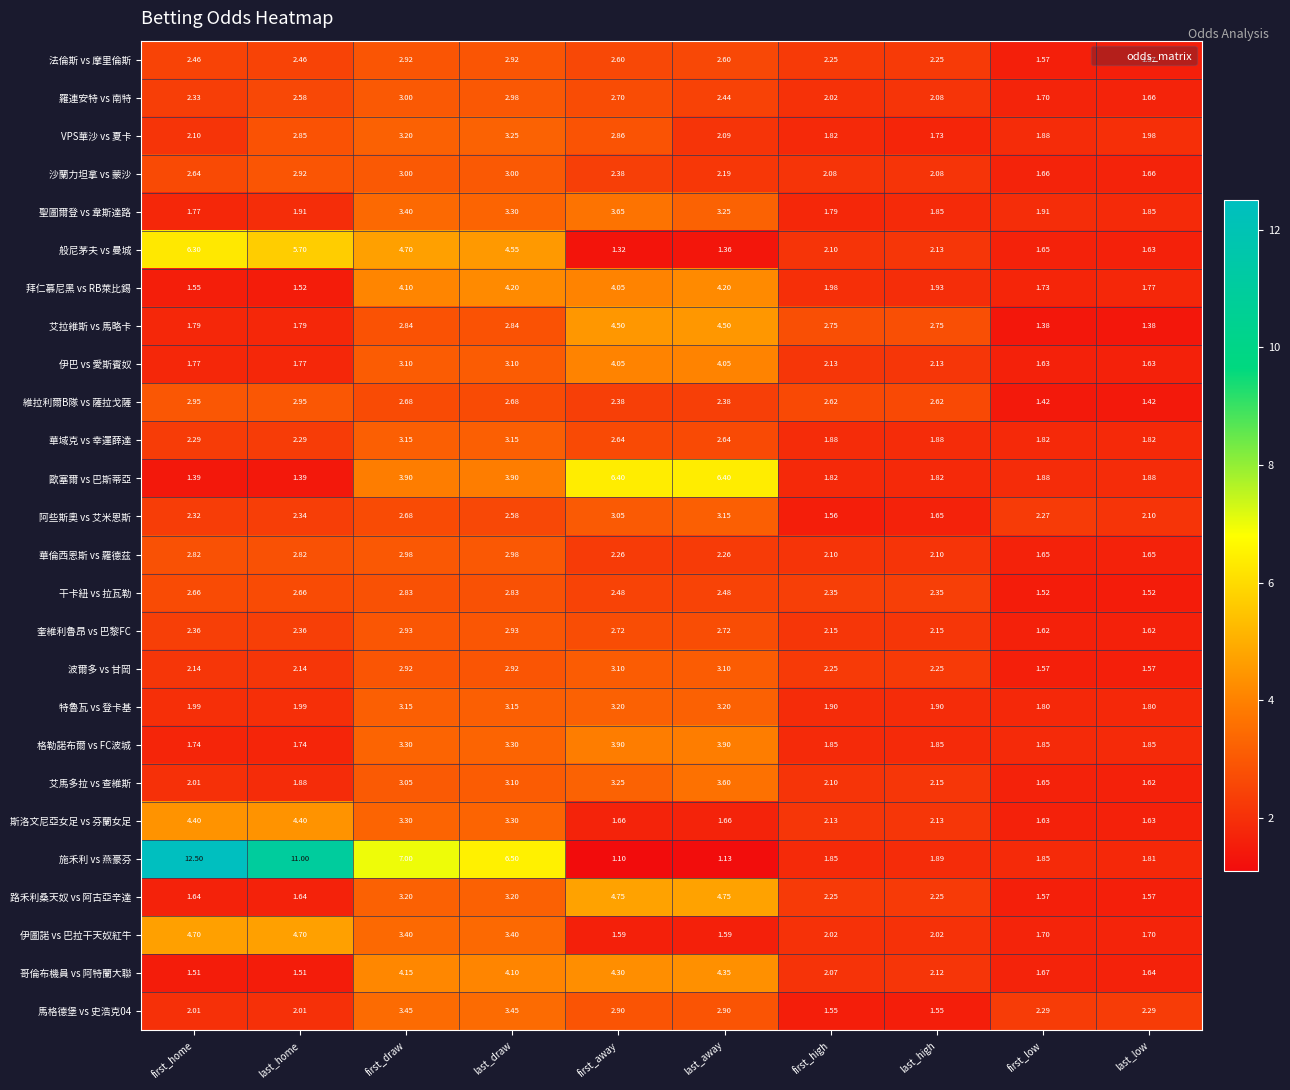

Where does the 伊圖諾 vs 巴拉干天奴紅牛 series first go above 2?

first_home